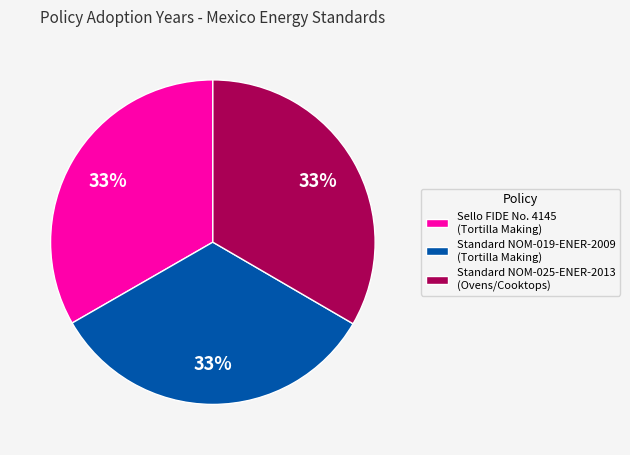

Do Standard NOM-019-ENER-2009 (Tortilla Making) and Standard NOM-025-ENER-2013 (Ovens/Cooktops) together represent more than half of the pie?

Yes